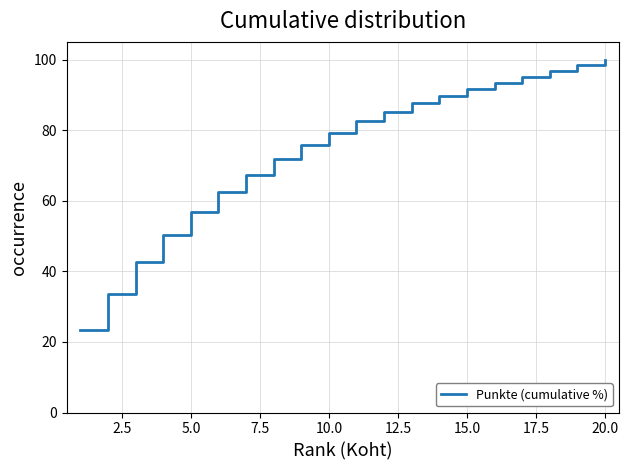

What is the maximum value shown in the chart?

100.0